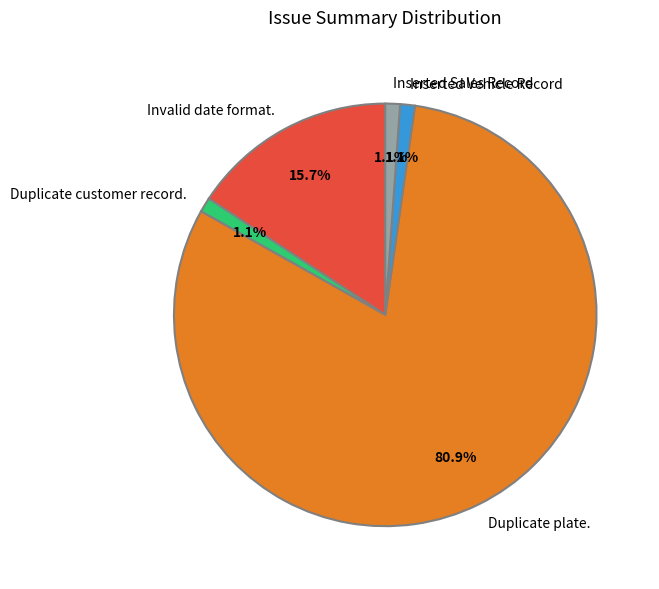

To the nearest percent, what percentage of the pie is Inserted Sales Record?

1%